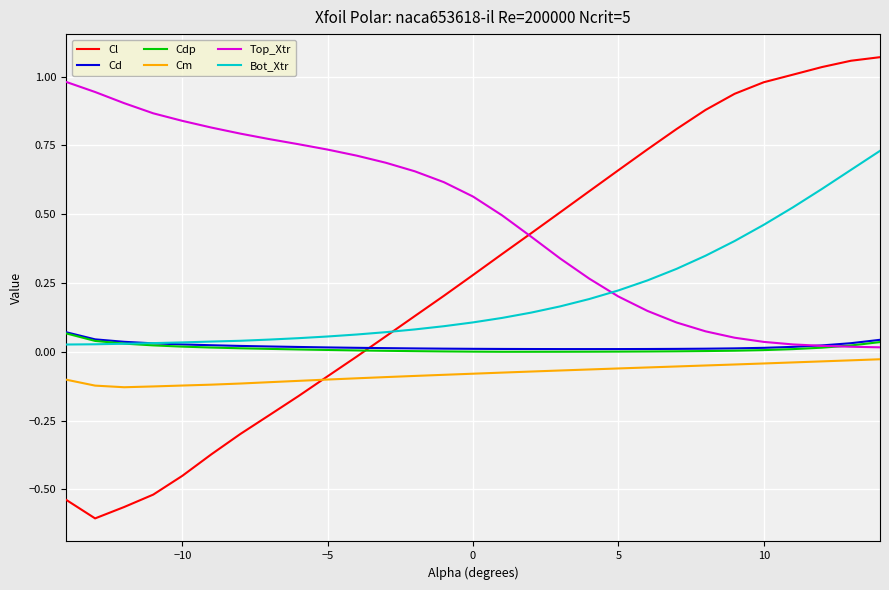

True or false: Cd and Cm cross at least once.

False